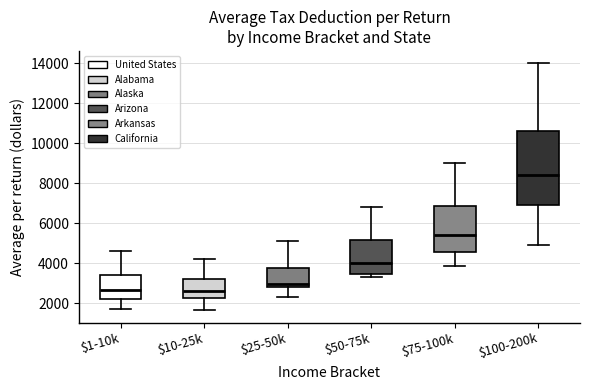

Reading left to right, read every box against the y-axis: the position of its median line, the range the box covers, and the ends of its whiskers. The values are not printed on the chart, so give them approximately, as read against the axis.

$1-10k: median 2600, box 2200 to 3400, whiskers 1800 to 4600
$10-25k: median 2600, box 2200 to 3200, whiskers 1600 to 4200
$25-50k: median 3000, box 2800 to 3800, whiskers 2400 to 5200
$50-75k: median 4000, box 3400 to 5200, whiskers 3400 (just below the box's lower edge) to 6800
$75-100k: median 5400, box 4600 to 6800, whiskers 3800 to 9000
$100-200k: median 8400, box 7000 to 10600, whiskers 5000 to 14000